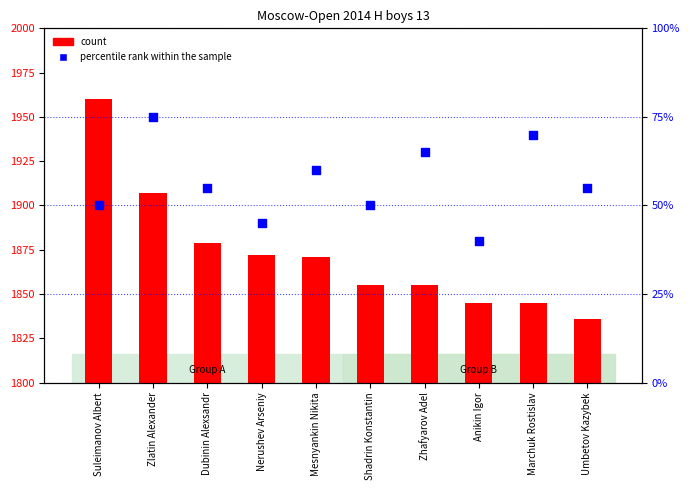

Which has a higher value, Dubinin Alexsandr or Nerushev Arseniy?

Dubinin Alexsandr